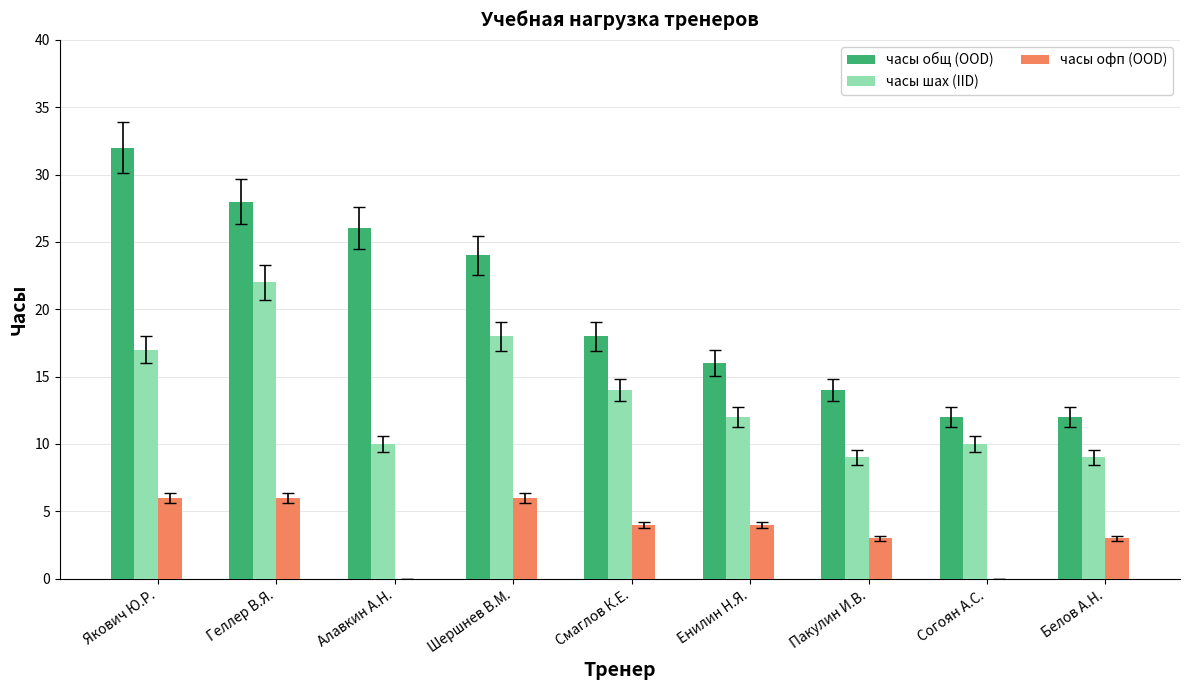

What is the sum of all часы общ (OOD) values?

182